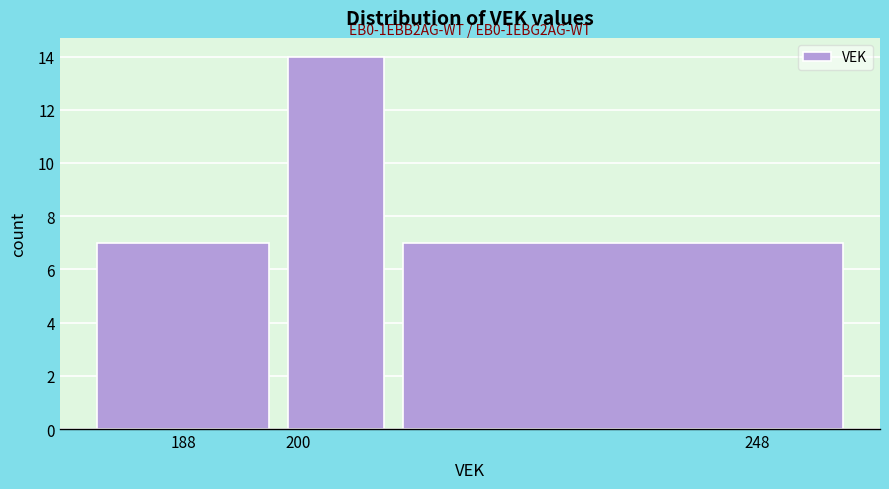

Over which range of the x-axis is the bar tallest?

198 to 210